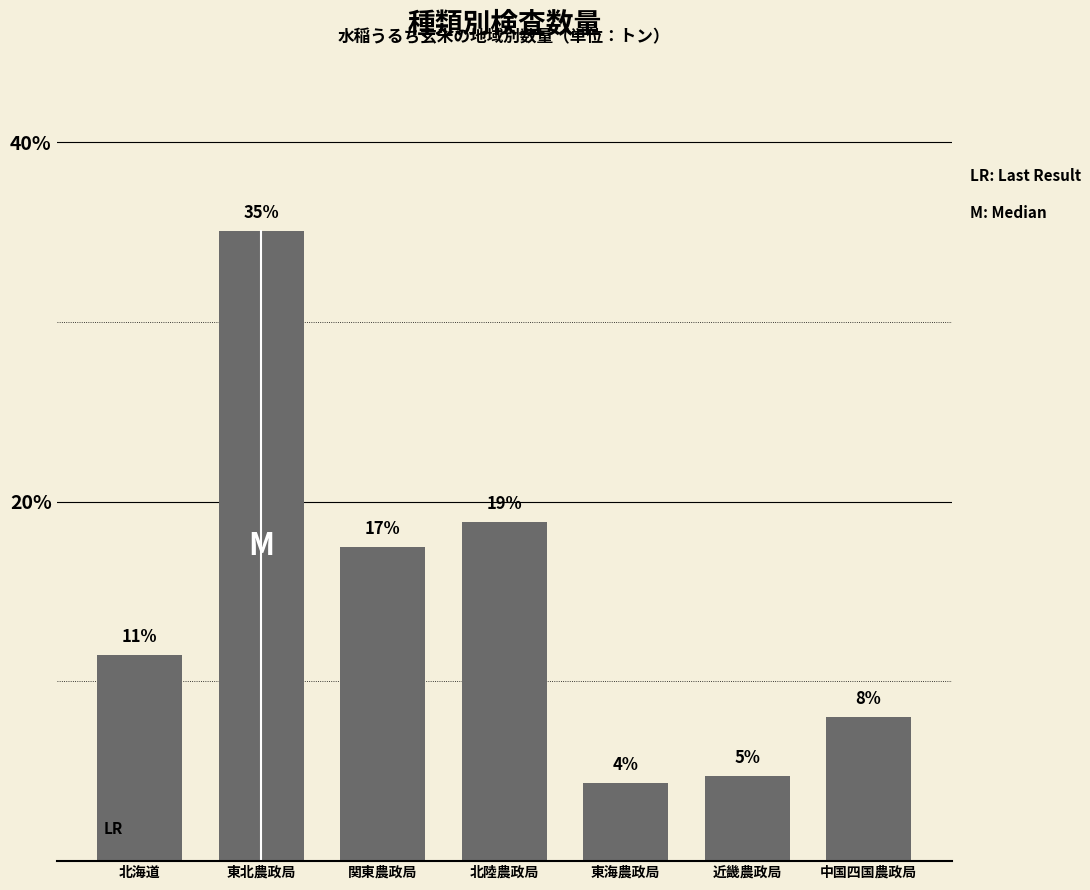

Are the bars horizontal?

No